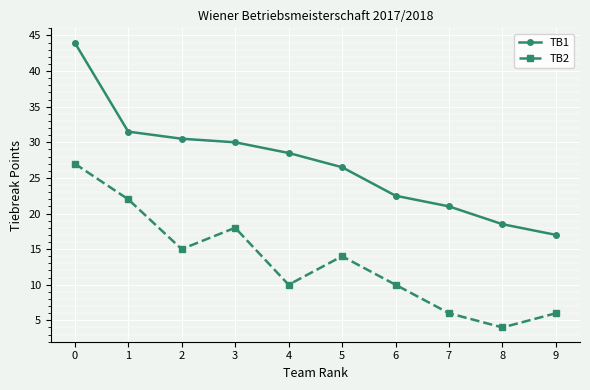

At how many categories does at least one series exceed 18?

9